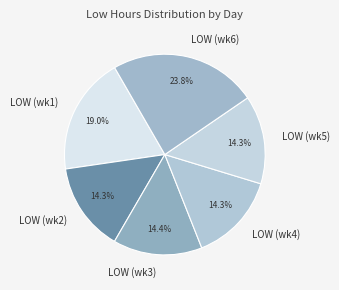

How many slices are in this pie chart?

6